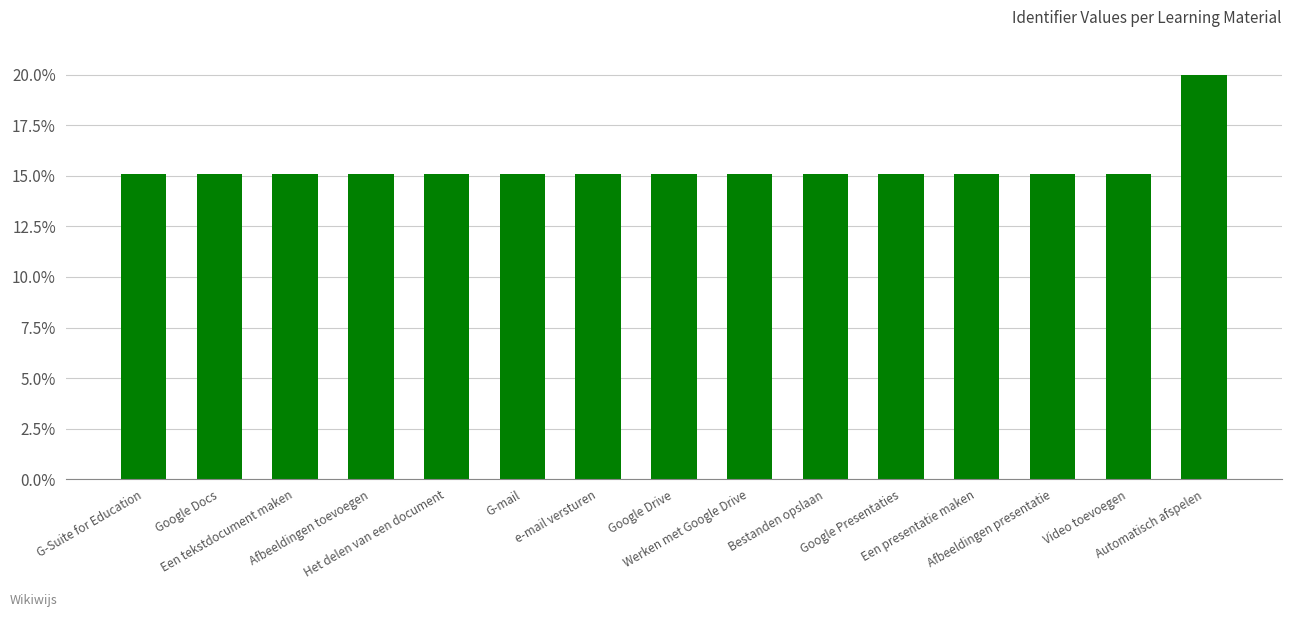

What is the difference between the maximum and minimum values?

4.9